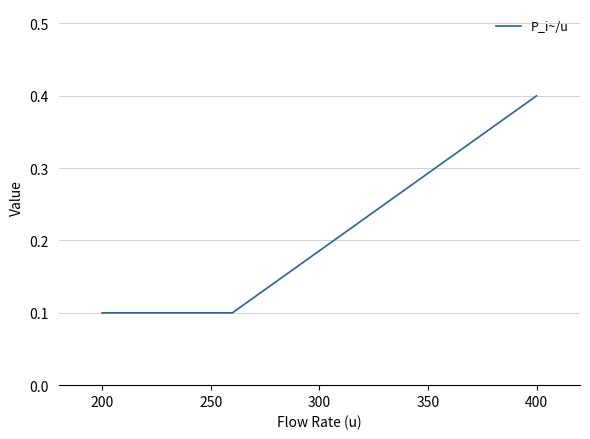

What is the difference between the maximum and minimum values?

0.3